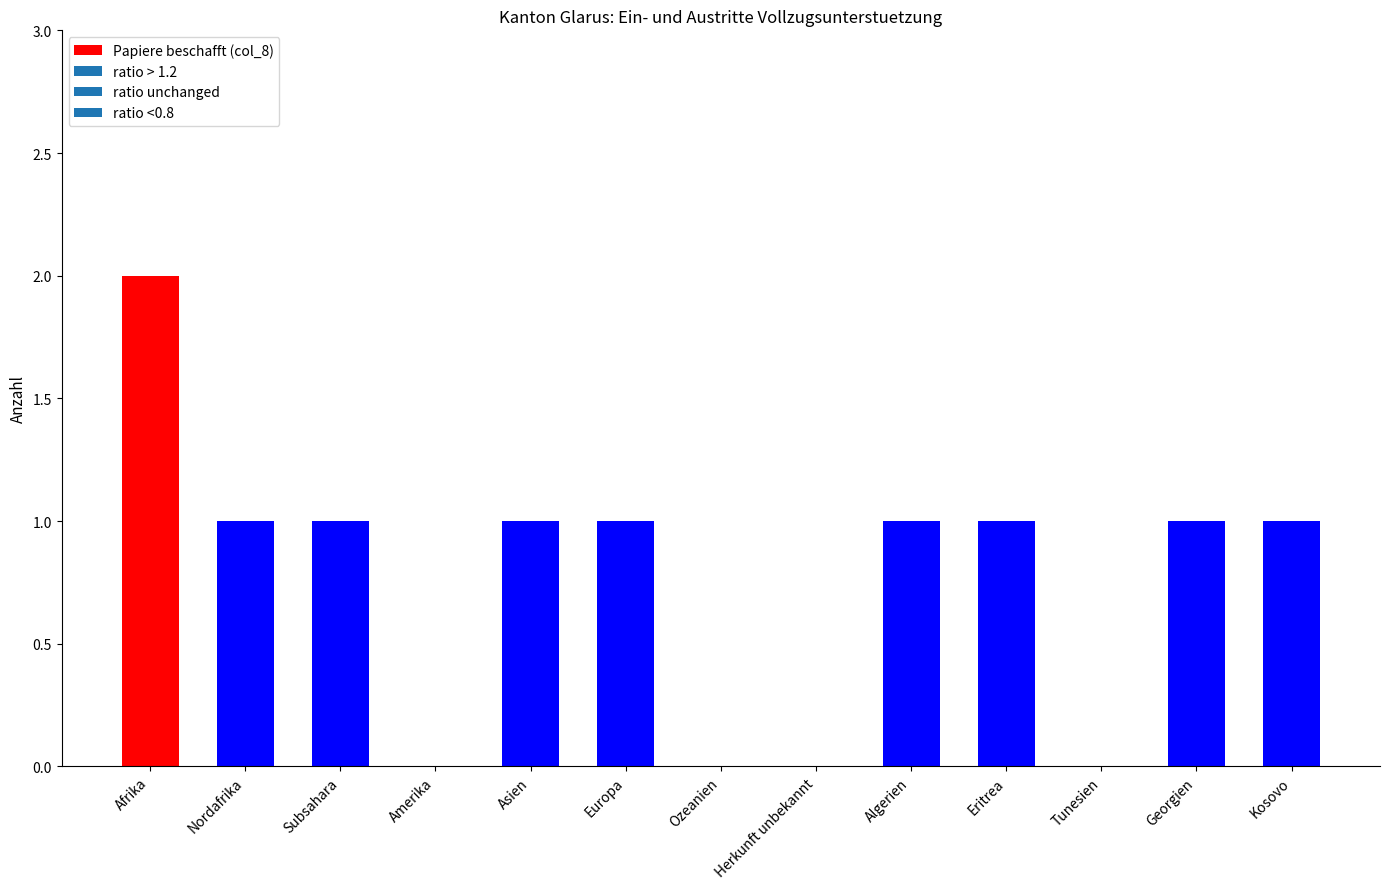

Reading right to left, what are all the values shown in this chart?

1	1	0	1	1	0	0	1	1	0	1	1	2